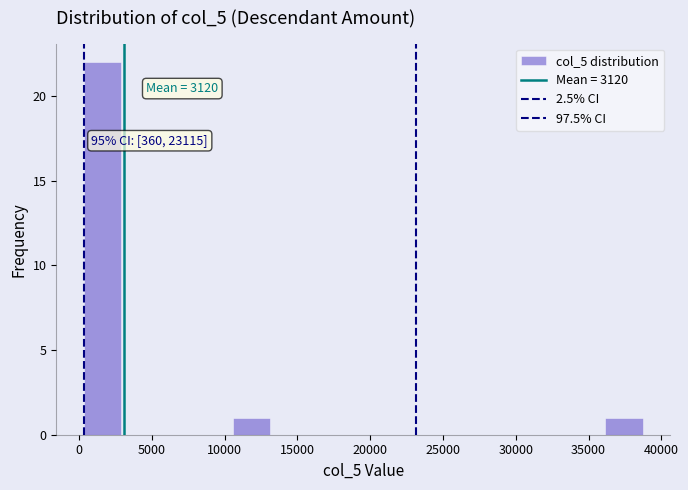

Over which range of the x-axis is the bar tallest?

500 to 3000